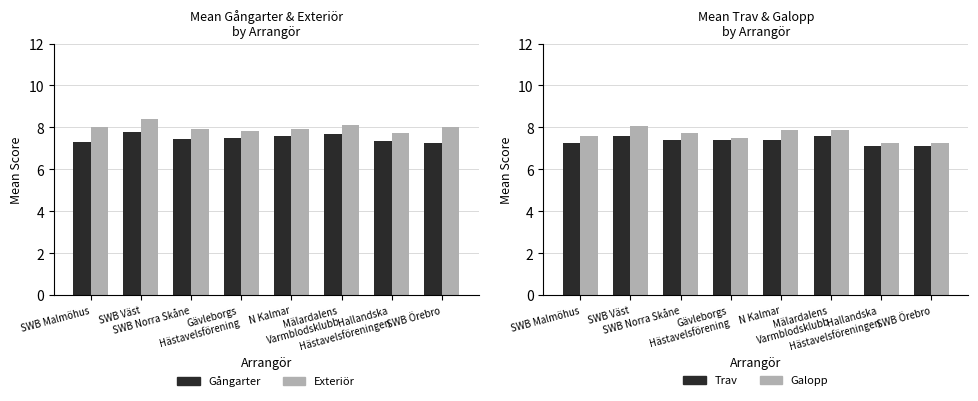

At SWB Örebro, list the series in order from largest to smallest.

Exteriör, Gångarter, Galopp, Trav